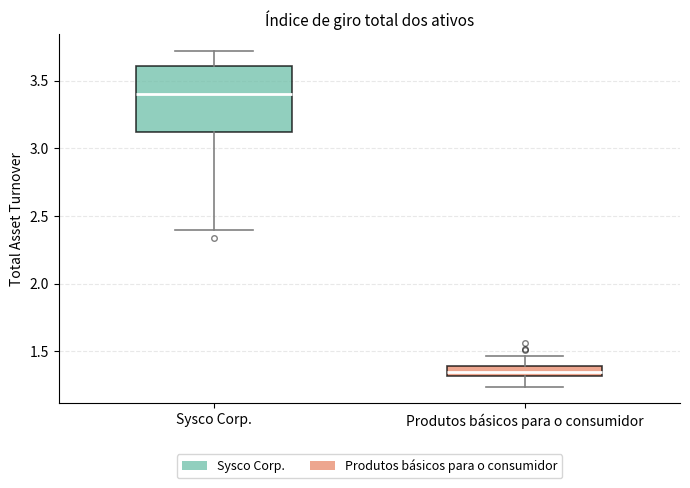

Comparing the boxes themselves (not the whiskers), which one is the tallest?

Sysco Corp.